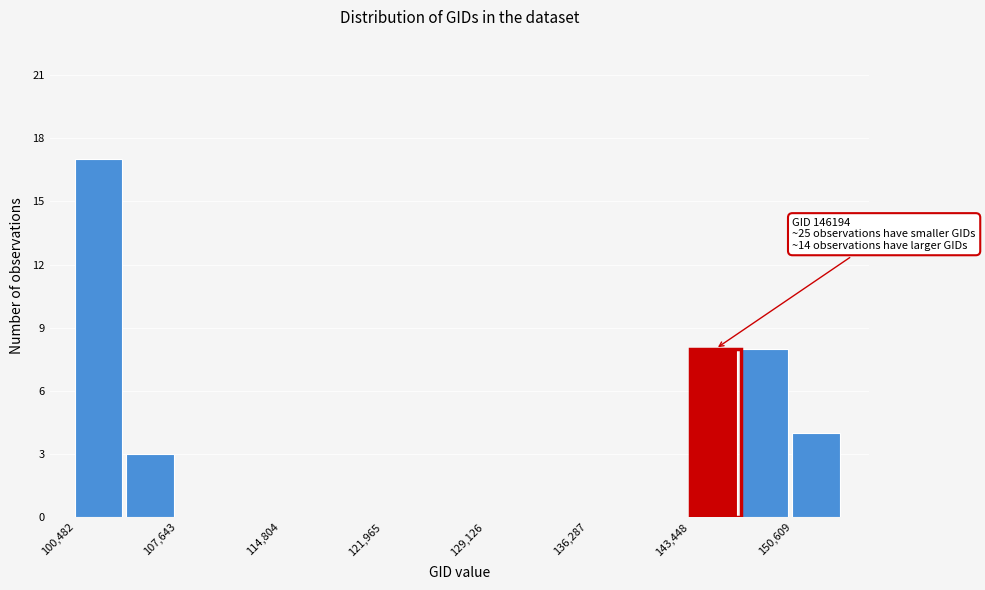

Read against the x-axis, roughly where is the centre of the tallest bar?

102000